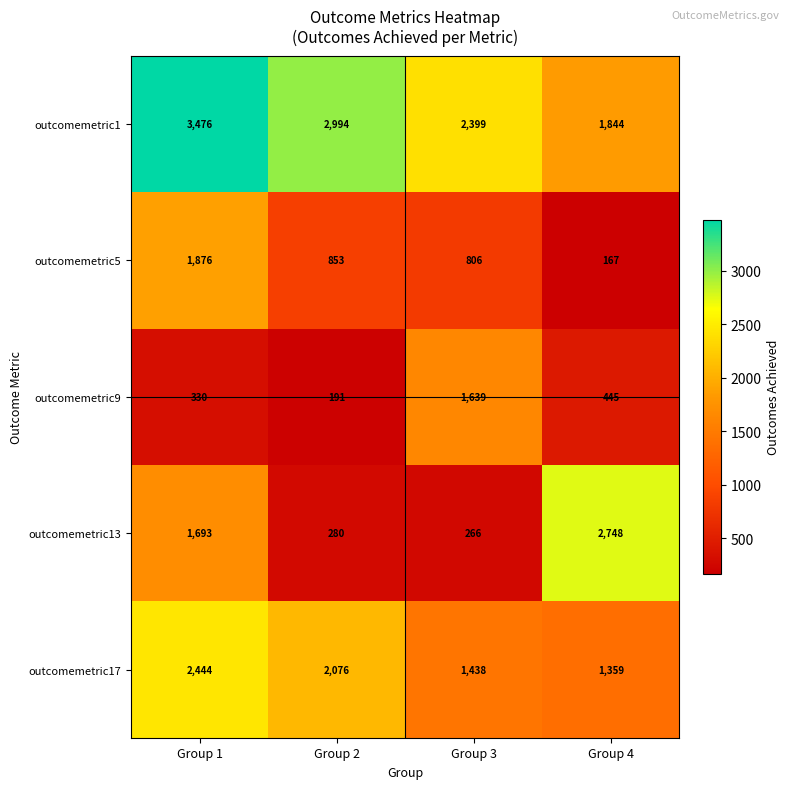

The value of outcomemetric1 at Group 3 is 2399. True or false?

True